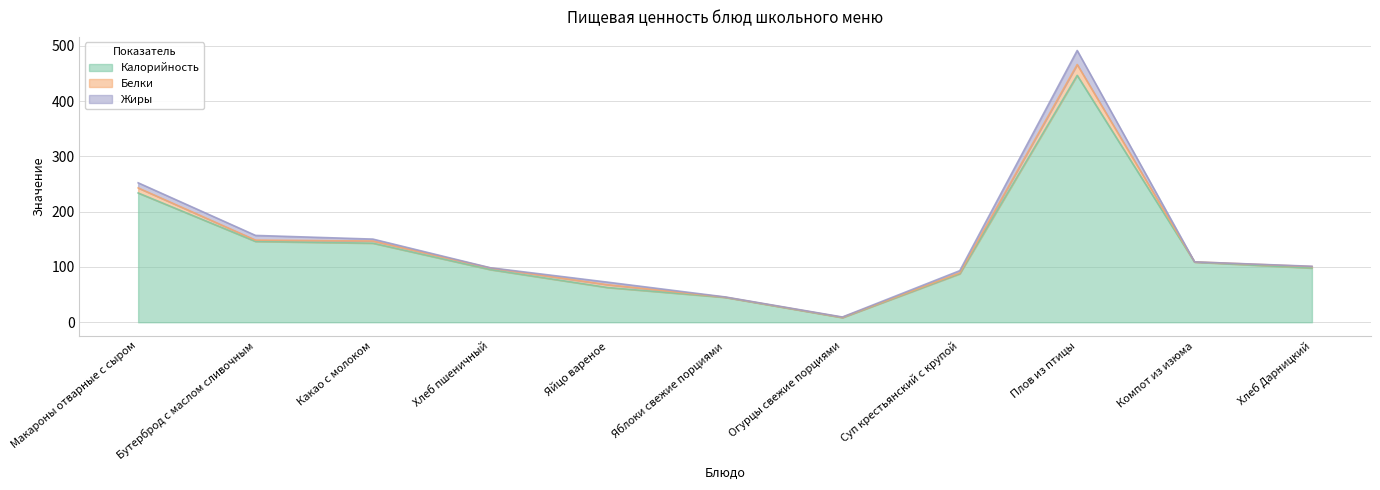

Reading left to right, list all the values displayed in this chart.

Калорийность: Макароны отварные с сыром=233.8	Бутерброд с маслом сливочным=146.2	Какао с молоком=143.0	Хлеб пшеничный=95.2	Яйцо вареное=62.8	Яблоки свежие порциями=45.0	Огурцы свежие порциями=8.4	Суп крестьянский с крупой=87.8	Плов из птицы=446.6	Компот из изюма=108.8	Хлеб Дарницкий=98.0
Белки: Макароны отварные с сыром=9.2	Бутерброд с маслом сливочным=2.4	Какао с молоком=4.0	Хлеб пшеничный=3.0	Яйцо вареное=5.1	Яблоки свежие порциями=0.4	Огурцы свежие порциями=0.5	Суп крестьянский с крупой=1.5	Плов из птицы=19.5	Компот из изюма=0.4	Хлеб Дарницкий=2.7
Жиры: Макароны отварные с сыром=9.2	Бутерброд с маслом сливочным=8.5	Какао с молоком=3.4	Хлеб пшеничный=0.3	Яйцо вареное=4.6	Яблоки свежие порциями=0.4	Огурцы свежие порциями=0.6	Суп крестьянский с крупой=4.0	Плов из птицы=25.4	Компот из изюма=0.0	Хлеб Дарницкий=0.5